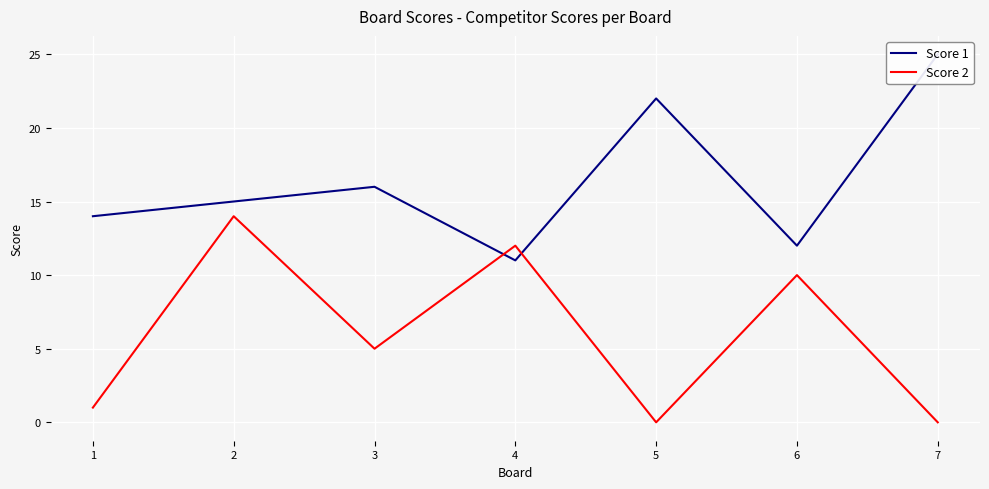

Which series ends up on top after the final intersection of Score 1 and Score 2?

Score 1